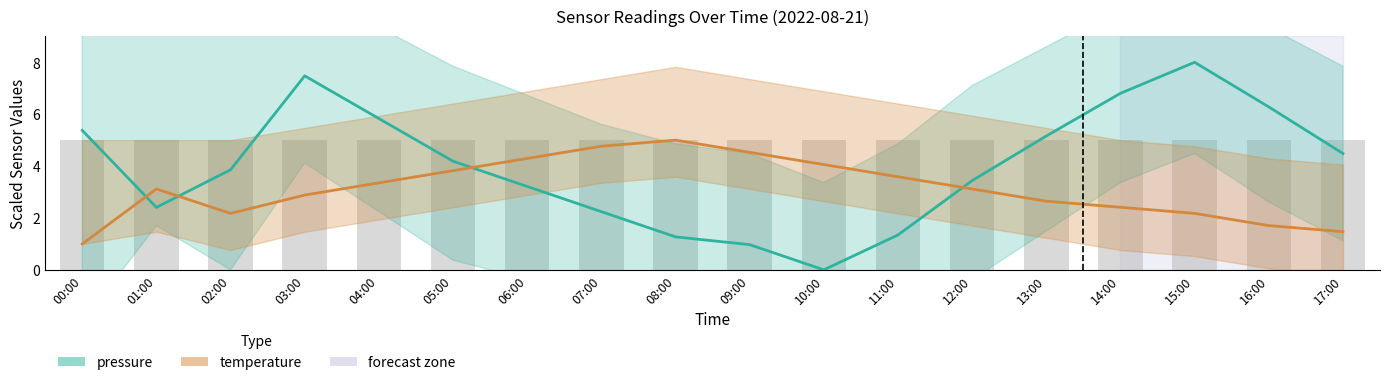

What is the label of the 10th bar from the right?

08:00